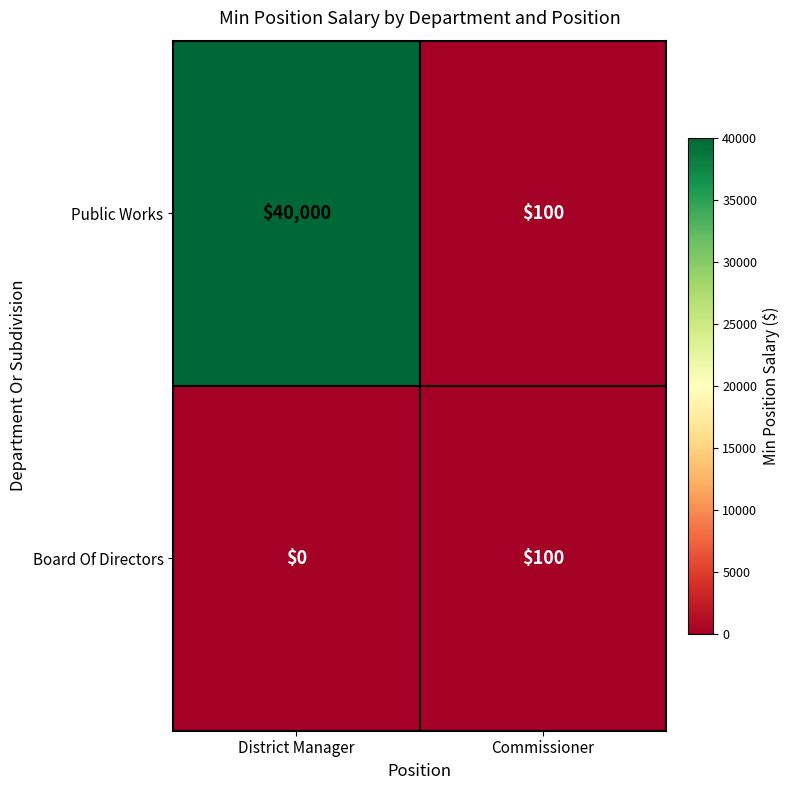

The value of Board Of Directors at Commissioner is 34. True or false?

False